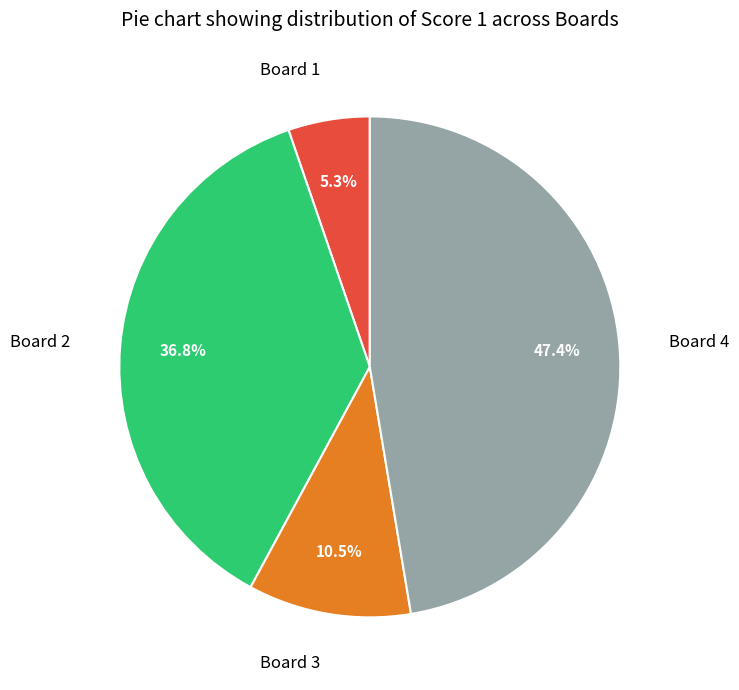

Rank the categories by value from lowest to highest.

Board 1, Board 3, Board 2, Board 4